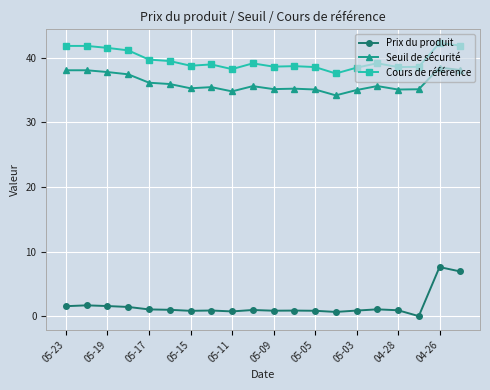

In Prix du produit, how many points are lower than both neighbors (excluding endpoints)?

5